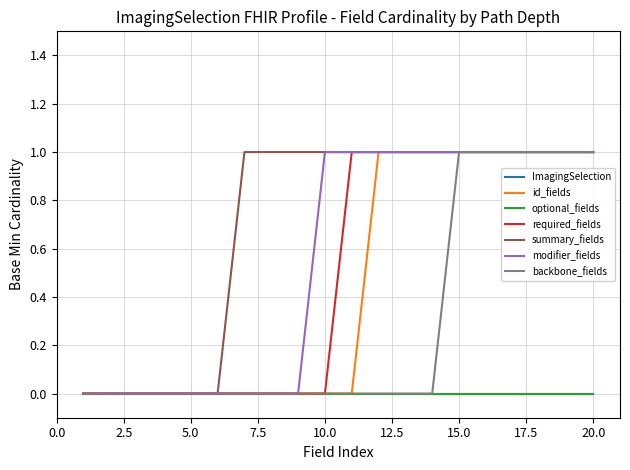

Does the chart display data point markers on the line(s)?

No